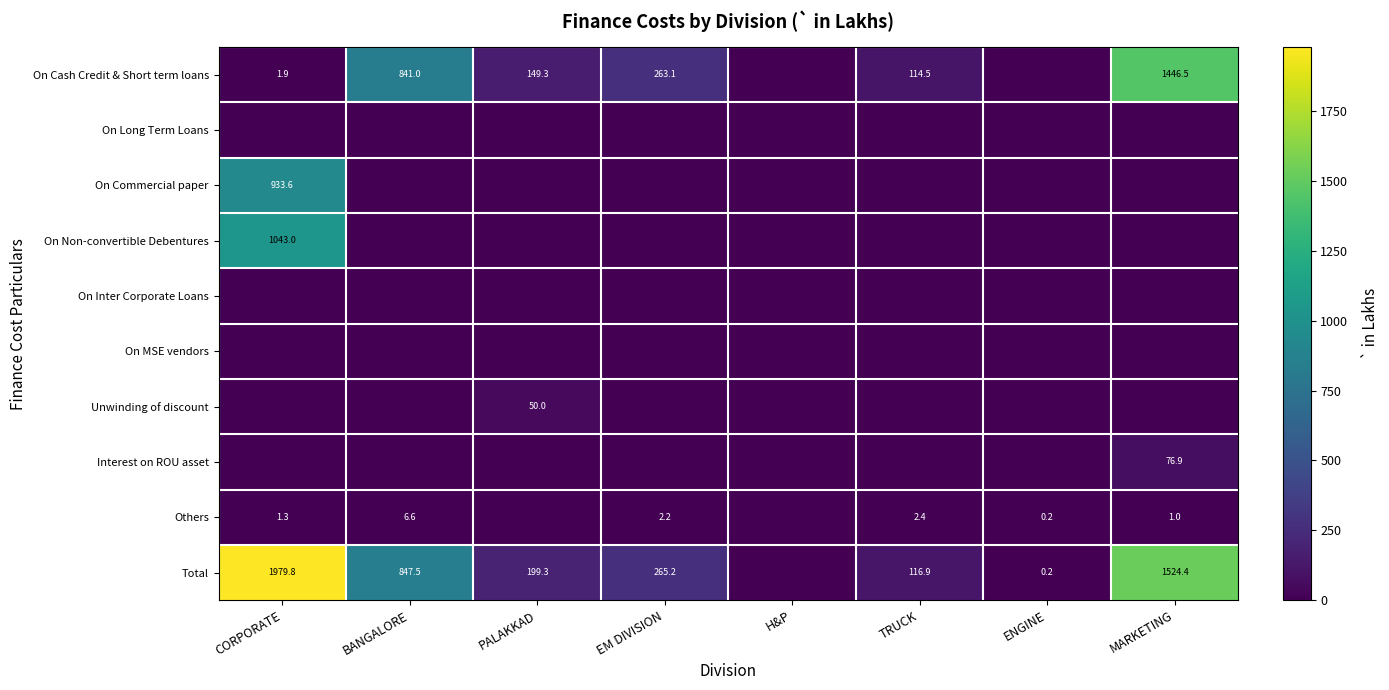

How many series are shown in this chart?

10